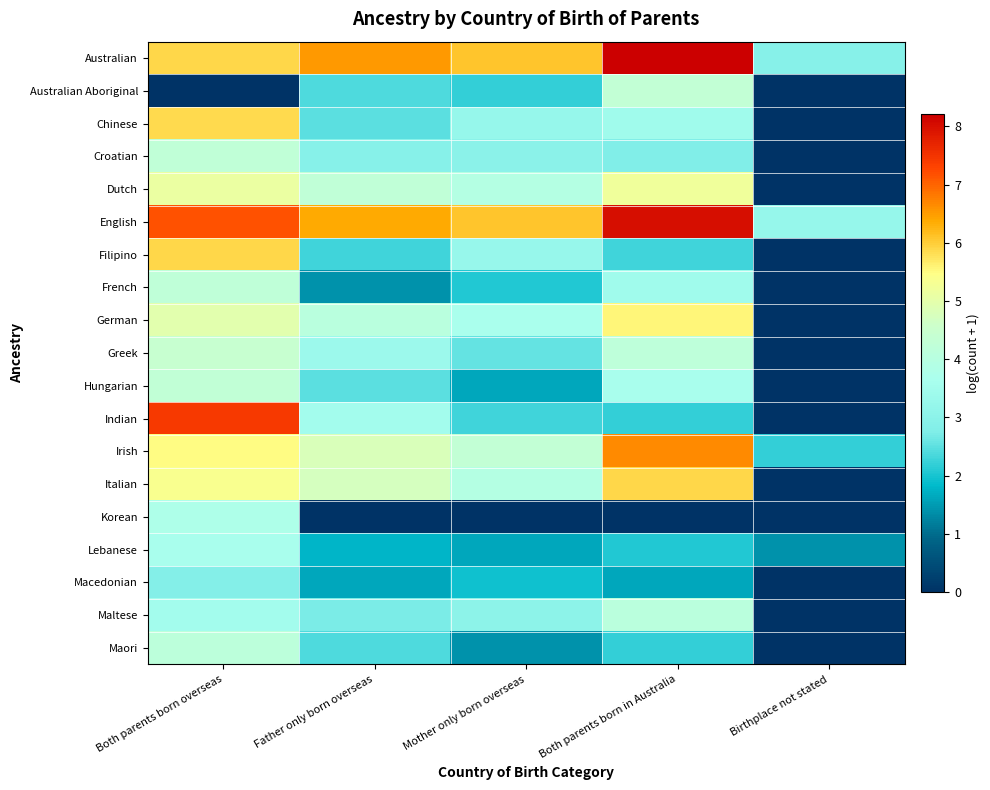

Reading left to right, transcribe all the data shown in this chart.

Australian: Both parents born overseas=5.9	Father only born overseas=6.5	Mother only born overseas=6.1	Both parents born in Australia=8.2	Birthplace not stated=2.9
Australian Aboriginal: Both parents born overseas=0.0	Father only born overseas=2.4	Mother only born overseas=2.2	Both parents born in Australia=4.3	Birthplace not stated=0.0
Chinese: Both parents born overseas=5.9	Father only born overseas=2.5	Mother only born overseas=3.2	Both parents born in Australia=3.4	Birthplace not stated=0.0
Croatian: Both parents born overseas=4.2	Father only born overseas=2.9	Mother only born overseas=3.0	Both parents born in Australia=2.8	Birthplace not stated=0.0
Dutch: Both parents born overseas=5.1	Father only born overseas=4.3	Mother only born overseas=3.9	Both parents born in Australia=5.2	Birthplace not stated=0.0
English: Both parents born overseas=7.2	Father only born overseas=6.4	Mother only born overseas=6.1	Both parents born in Australia=8.0	Birthplace not stated=3.2
Filipino: Both parents born overseas=5.9	Father only born overseas=2.3	Mother only born overseas=3.3	Both parents born in Australia=2.3	Birthplace not stated=0.0
French: Both parents born overseas=4.2	Father only born overseas=1.4	Mother only born overseas=2.1	Both parents born in Australia=3.4	Birthplace not stated=0.0
German: Both parents born overseas=4.9	Father only born overseas=4.0	Mother only born overseas=3.7	Both parents born in Australia=5.6	Birthplace not stated=0.0
Greek: Both parents born overseas=4.5	Father only born overseas=3.4	Mother only born overseas=2.6	Both parents born in Australia=4.2	Birthplace not stated=0.0
Hungarian: Both parents born overseas=4.3	Father only born overseas=2.5	Mother only born overseas=1.6	Both parents born in Australia=3.6	Birthplace not stated=0.0
Indian: Both parents born overseas=7.4	Father only born overseas=3.5	Mother only born overseas=2.3	Both parents born in Australia=2.2	Birthplace not stated=0.0
Irish: Both parents born overseas=5.5	Father only born overseas=4.8	Mother only born overseas=4.3	Both parents born in Australia=6.7	Birthplace not stated=2.2
Italian: Both parents born overseas=5.4	Father only born overseas=4.7	Mother only born overseas=3.9	Both parents born in Australia=5.9	Birthplace not stated=0.0
Korean: Both parents born overseas=3.8	Father only born overseas=0.0	Mother only born overseas=0.0	Both parents born in Australia=0.0	Birthplace not stated=0.0
Lebanese: Both parents born overseas=3.6	Father only born overseas=1.8	Mother only born overseas=1.6	Both parents born in Australia=2.1	Birthplace not stated=1.4
Macedonian: Both parents born overseas=2.8	Father only born overseas=1.6	Mother only born overseas=1.9	Both parents born in Australia=1.6	Birthplace not stated=0.0
Maltese: Both parents born overseas=3.5	Father only born overseas=2.7	Mother only born overseas=3.0	Both parents born in Australia=4.1	Birthplace not stated=0.0
Maori: Both parents born overseas=4.2	Father only born overseas=2.4	Mother only born overseas=1.4	Both parents born in Australia=2.2	Birthplace not stated=0.0